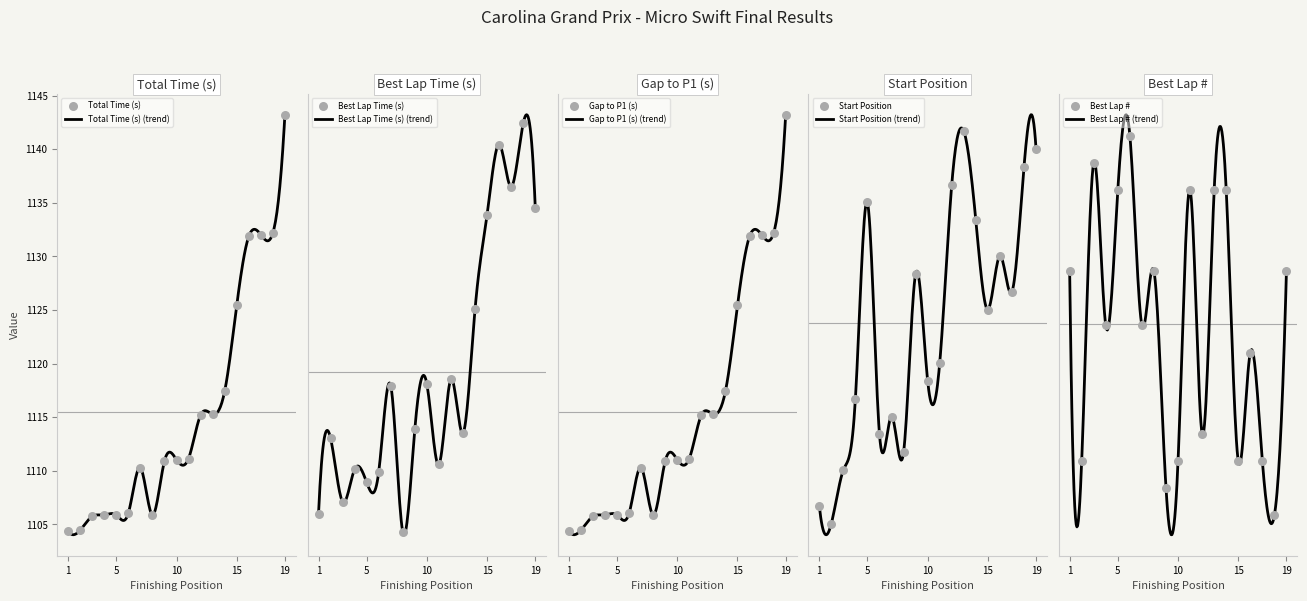

Which series has the largest total across all categories?

Total Time